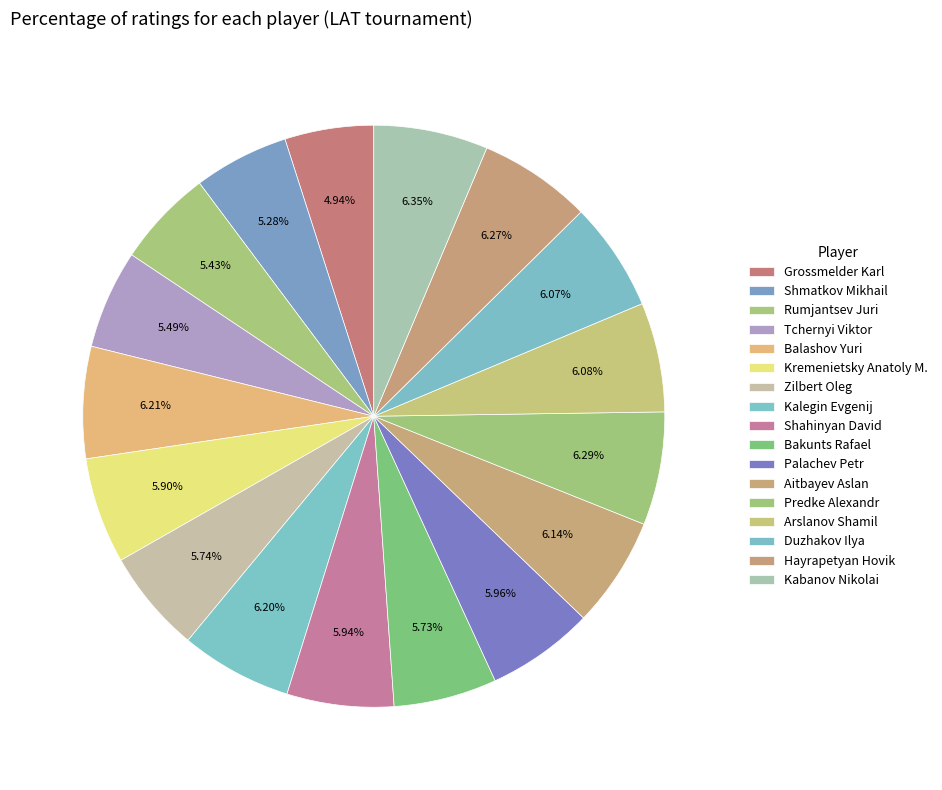

Does Shahinyan David account for over 50% of the chart?

No